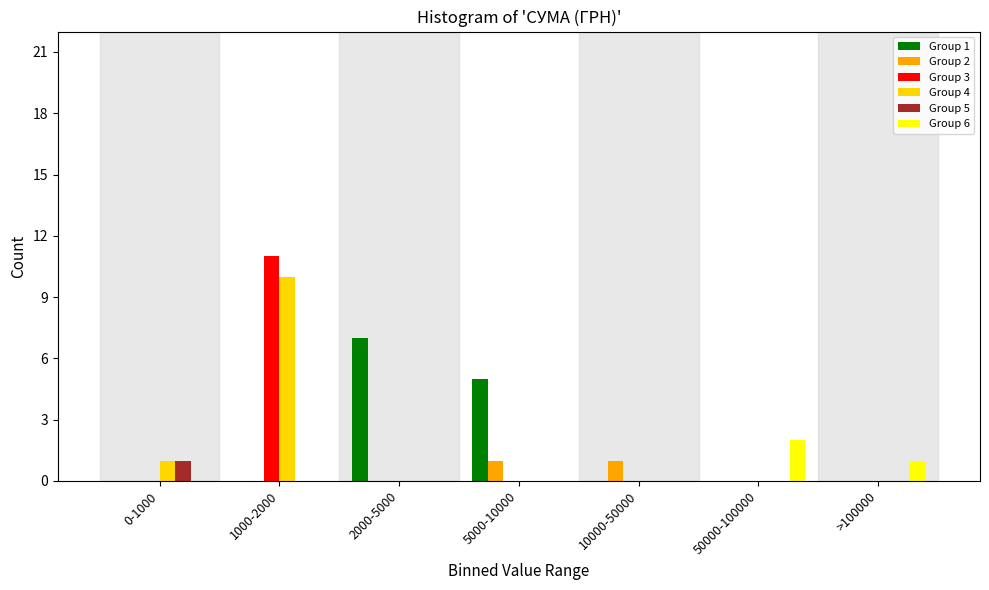

Is the value of Group 6 at >100000 greater than the value of Group 1 at 2000-5000?

No